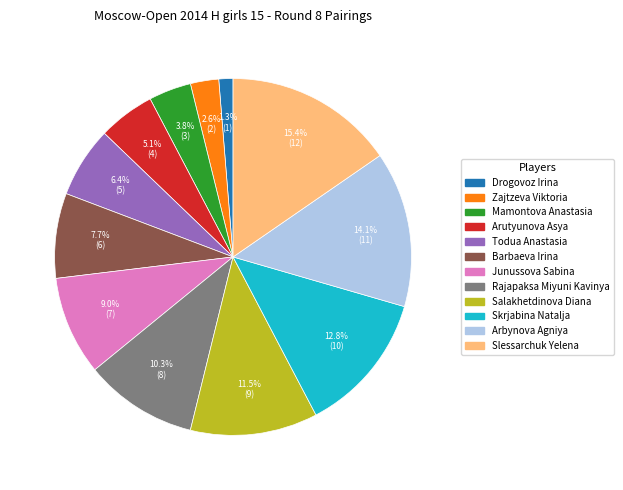

Is the sum of Drogovoz Irina and Zajtzeva Viktoria greater than half?

No